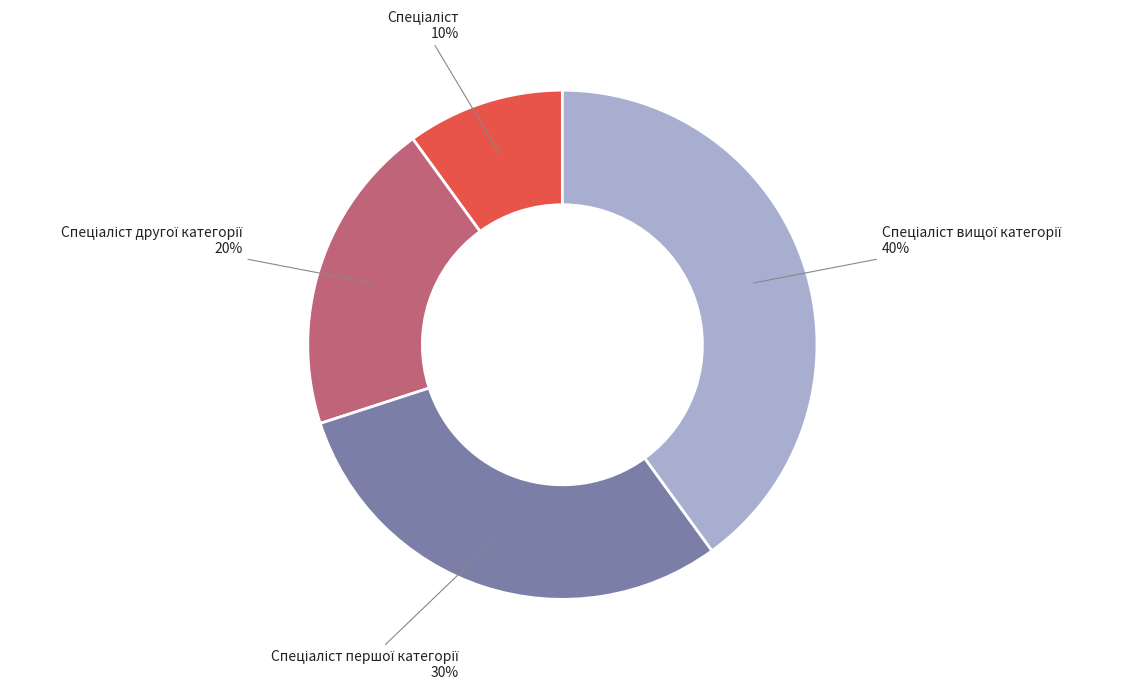

Is there a majority slice in this chart?

No